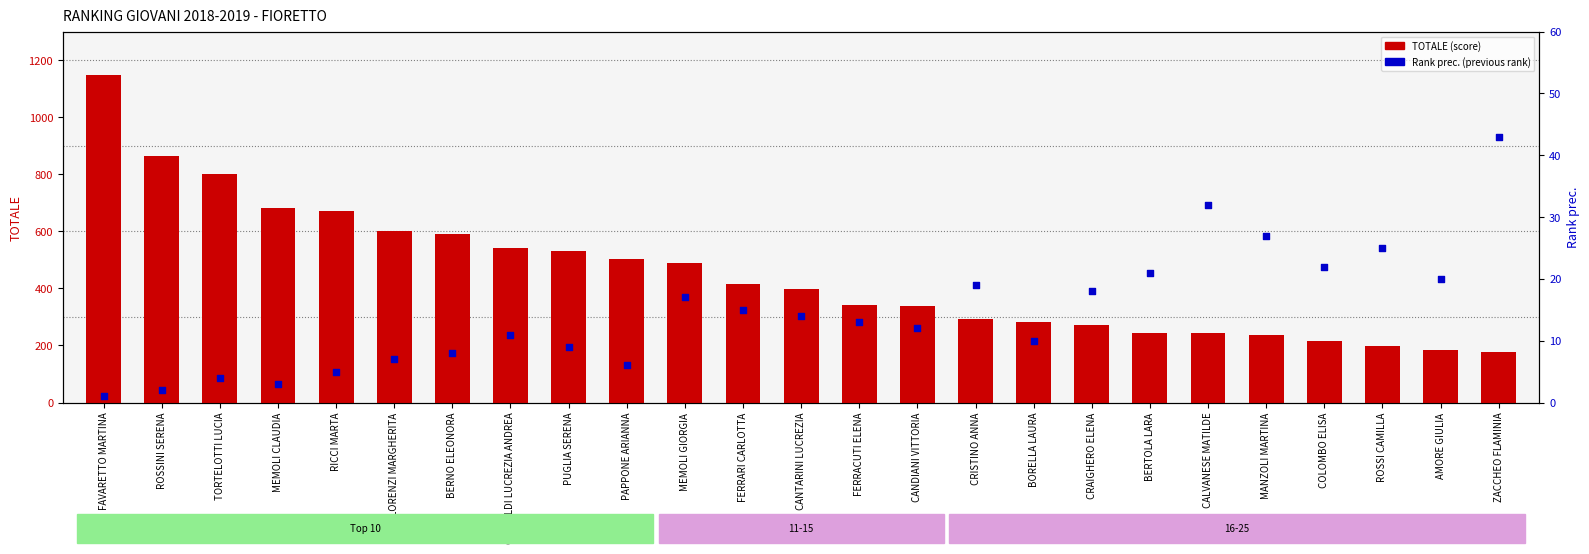

Which series has the largest Y range (max minus min)?

TOTALE